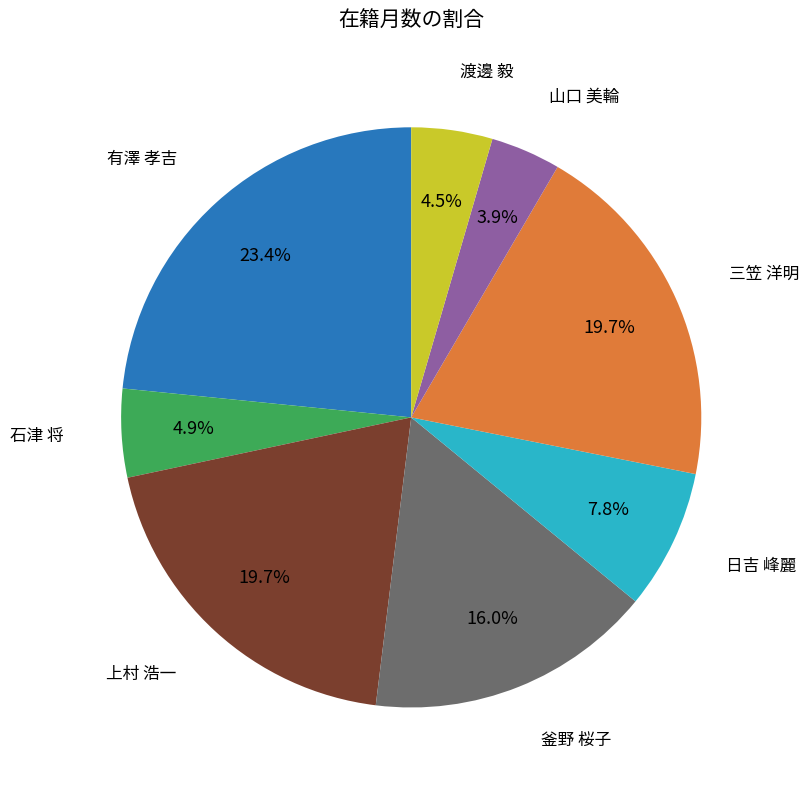

Which slice is the smallest?

山口 美輪